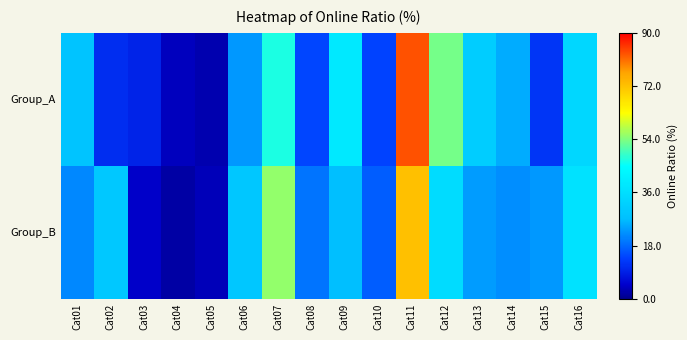

Reading left to right, extract all data points from this chart.

Group_A: Cat01=28.5	Cat02=11.2	Cat03=9.8	Cat04=3.8	Cat05=2.6	Cat06=23.0	Cat07=47.0	Cat08=14.4	Cat09=38.7	Cat10=13.9	Cat11=83.3	Cat12=53.3	Cat13=31.2	Cat14=25.0	Cat15=12.0	Cat16=34.0
Group_B: Cat01=21.4	Cat02=29.8	Cat03=4.3	Cat04=1.9	Cat05=3.4	Cat06=29.2	Cat07=55.3	Cat08=19.3	Cat09=27.3	Cat10=16.8	Cat11=72.2	Cat12=35.3	Cat13=23.4	Cat14=22.1	Cat15=23.1	Cat16=37.1